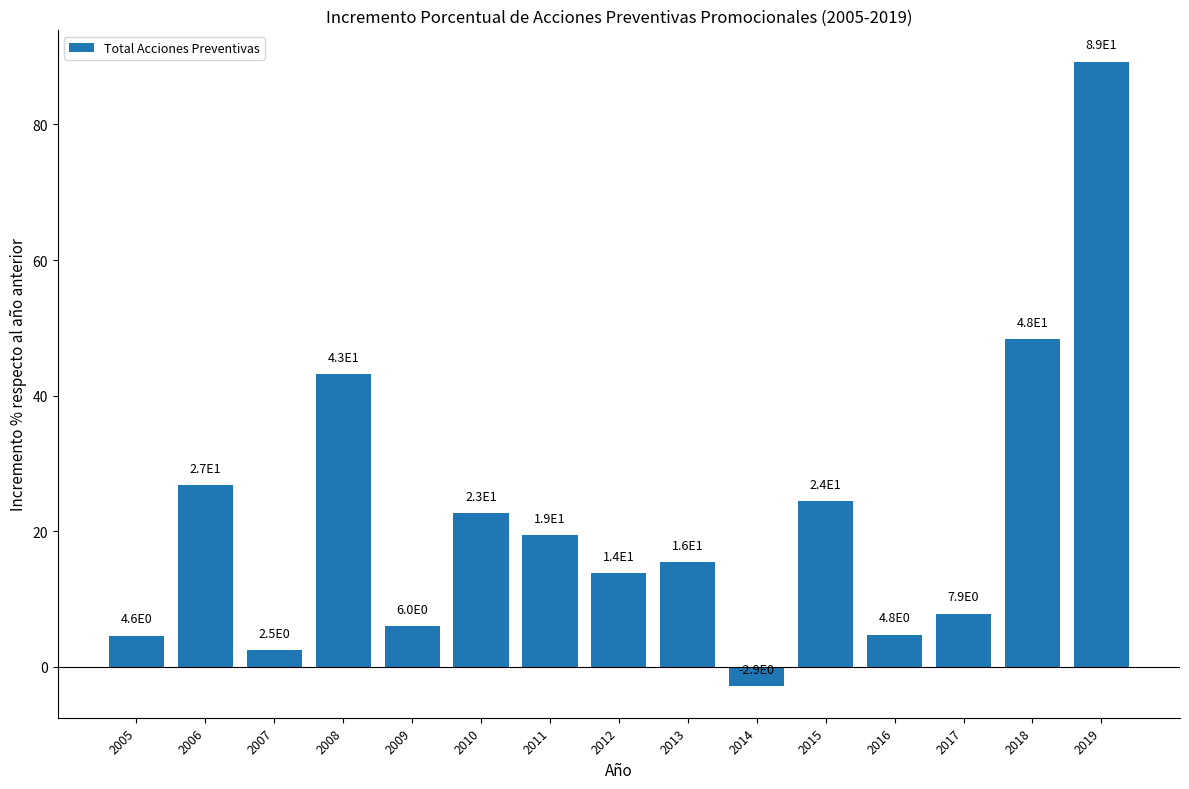

How many bars are there in total?

15